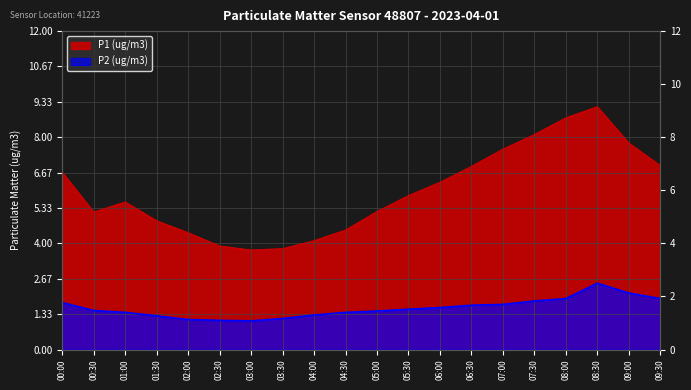

In P1, how many points are lower than both neighbors (excluding endpoints)?

2